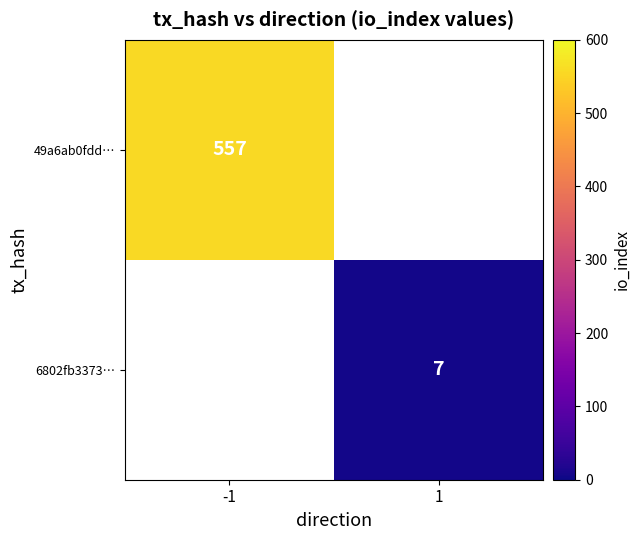

How many series are shown in this chart?

2